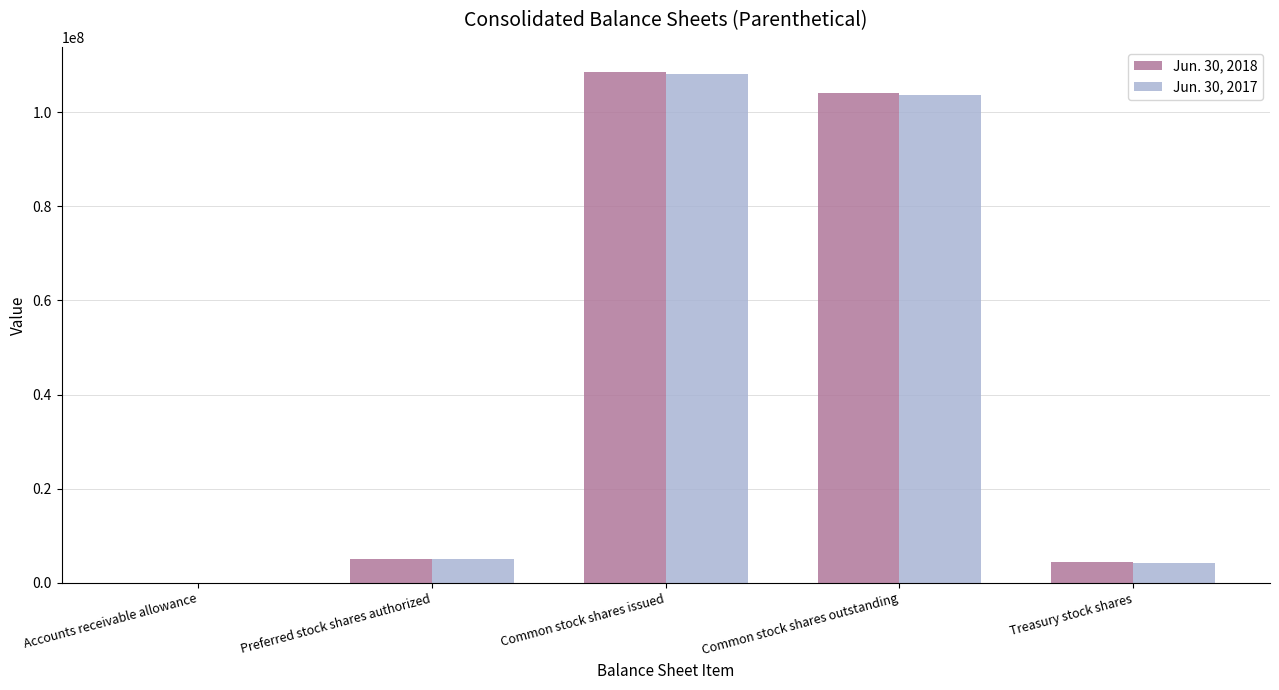

What is the sum of the Jun. 30, 2017 values at Treasury stock shares and Preferred stock shares authorized?

9287000